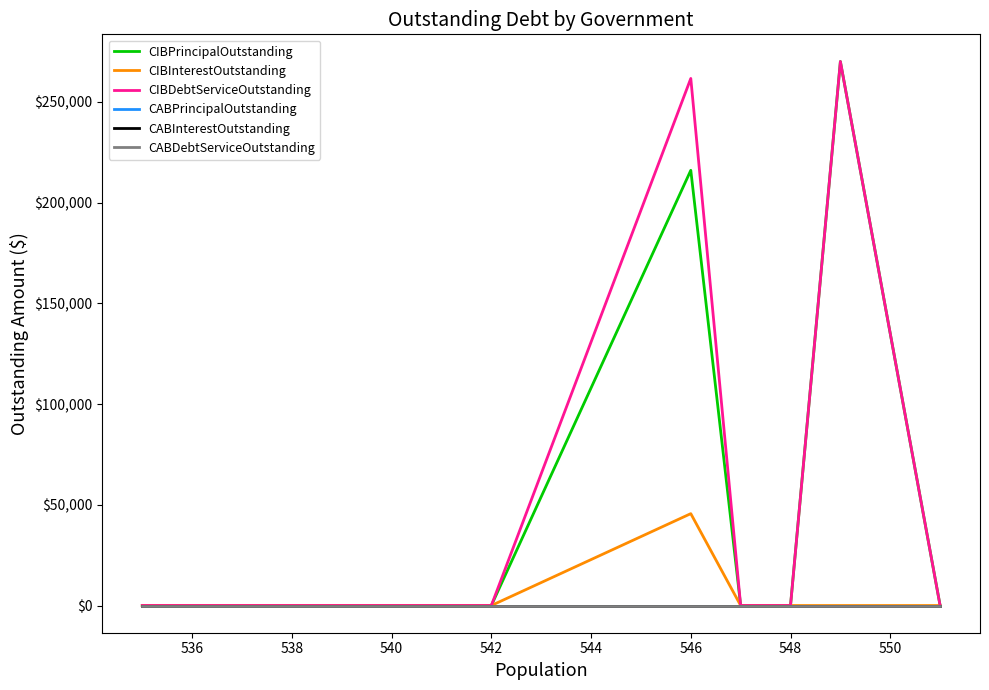

At 542, list the series in order from largest to smallest.

CIBPrincipalOutstanding, CIBInterestOutstanding, CIBDebtServiceOutstanding, CABPrincipalOutstanding, CABInterestOutstanding, CABDebtServiceOutstanding